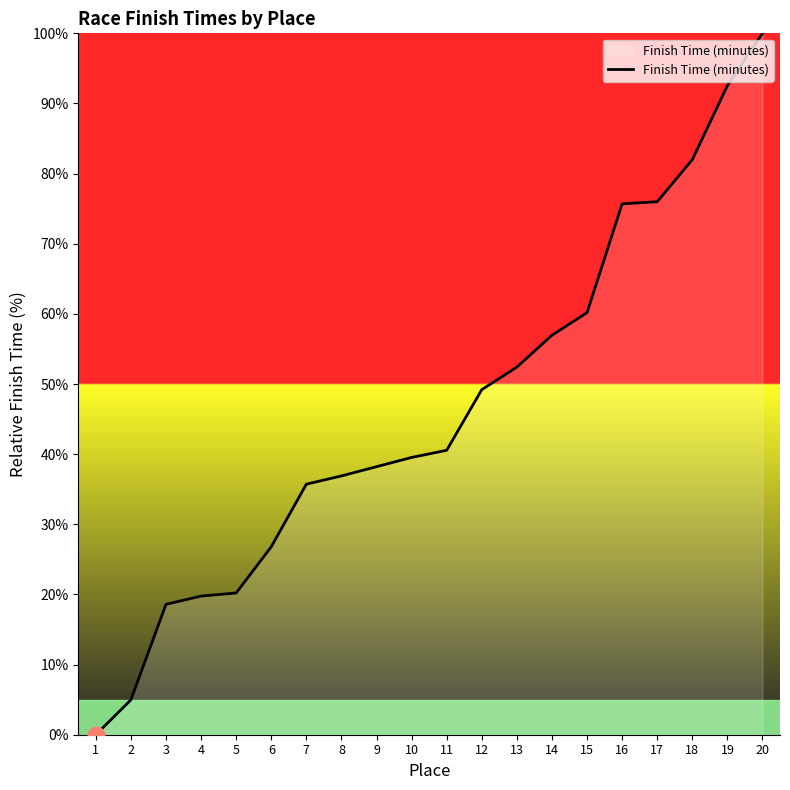

Where does the data first go above 40?

11